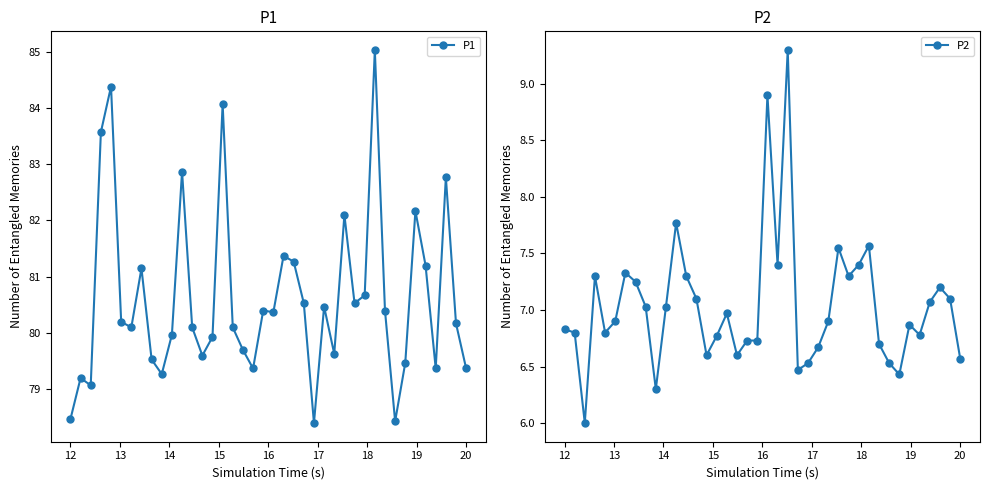

True or false: P1 has more than 2 points higher than both neighbors.

True